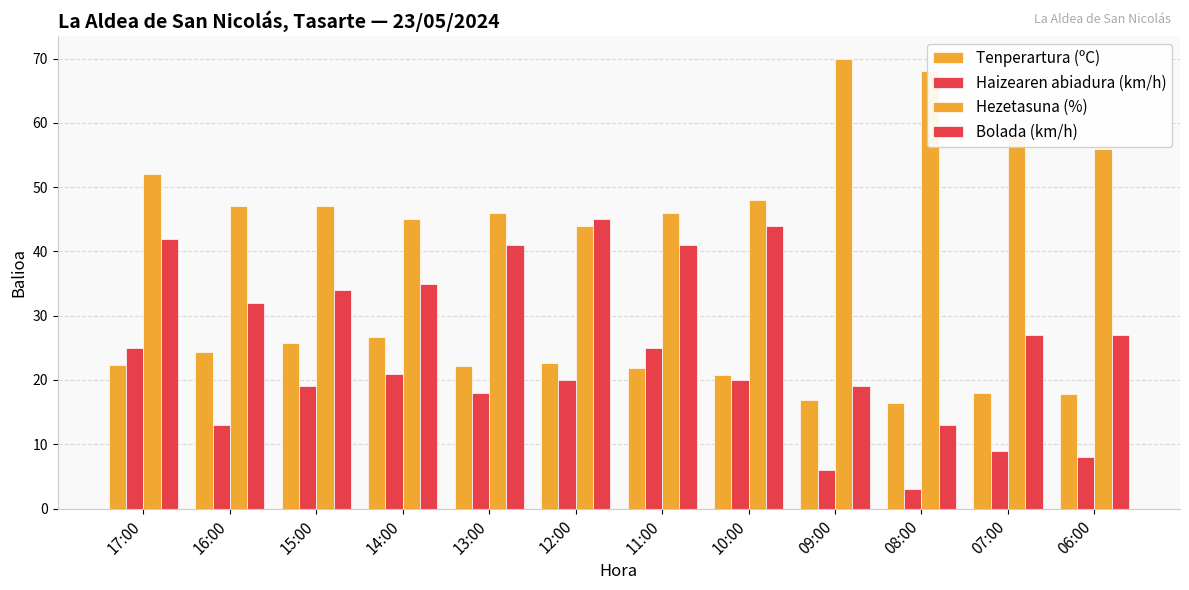

Count the number of categories in the chart.

12